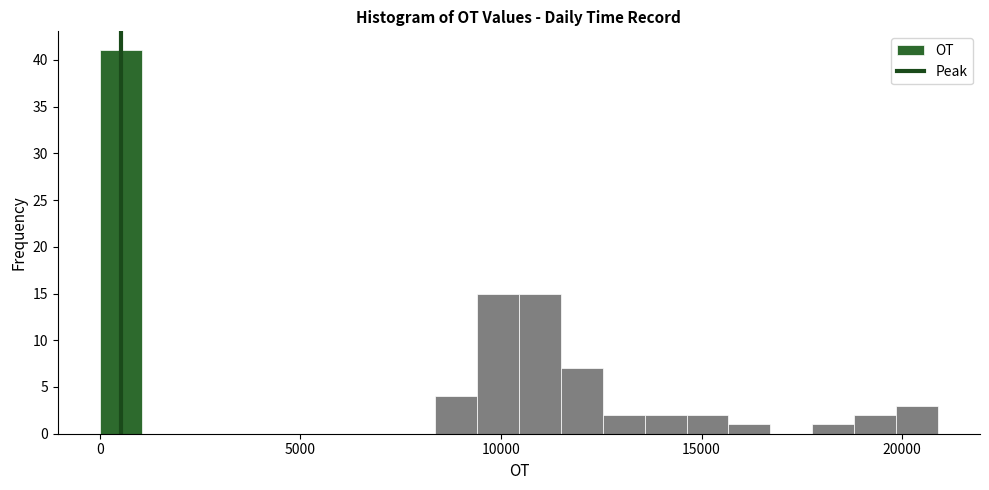

Read against the x-axis, roughly where is the centre of the tallest bar?

500